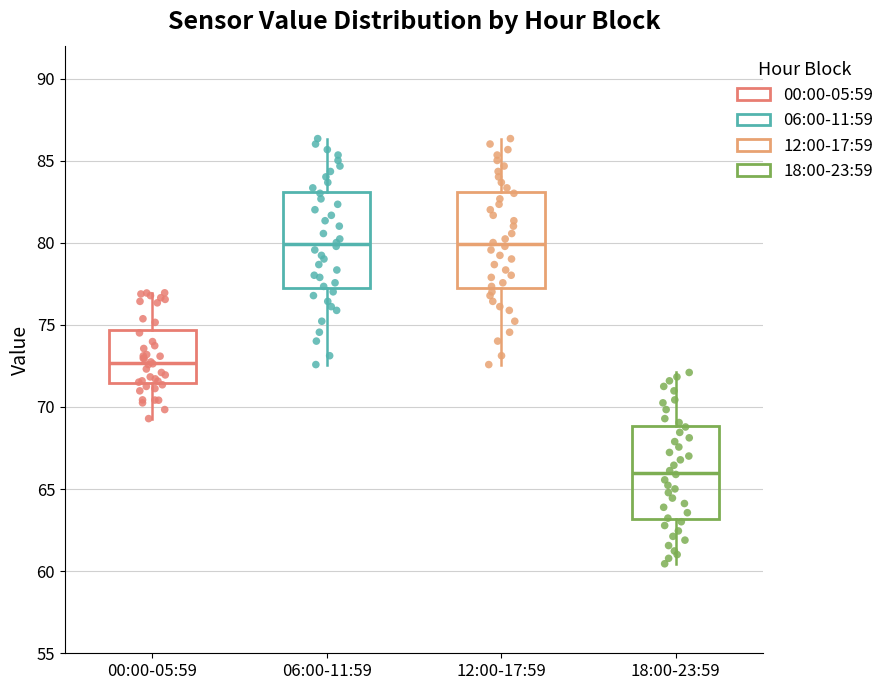

Reading left to right, read every box against the y-axis: the position of its median line, the range the box covers, and the ends of its whiskers. The values are not printed on the chart, so give them approximately, as read against the axis.

00:00-05:59: median 72.5, box 71.5 to 74.5, whiskers 69.5 to 77.0
06:00-11:59: median 80.0, box 77.5 to 83.0, whiskers 72.5 to 86.5
12:00-17:59: median 80.0, box 77.5 to 83.0, whiskers 72.5 to 86.5
18:00-23:59: median 66.0, box 63.0 to 69.0, whiskers 60.5 to 72.0